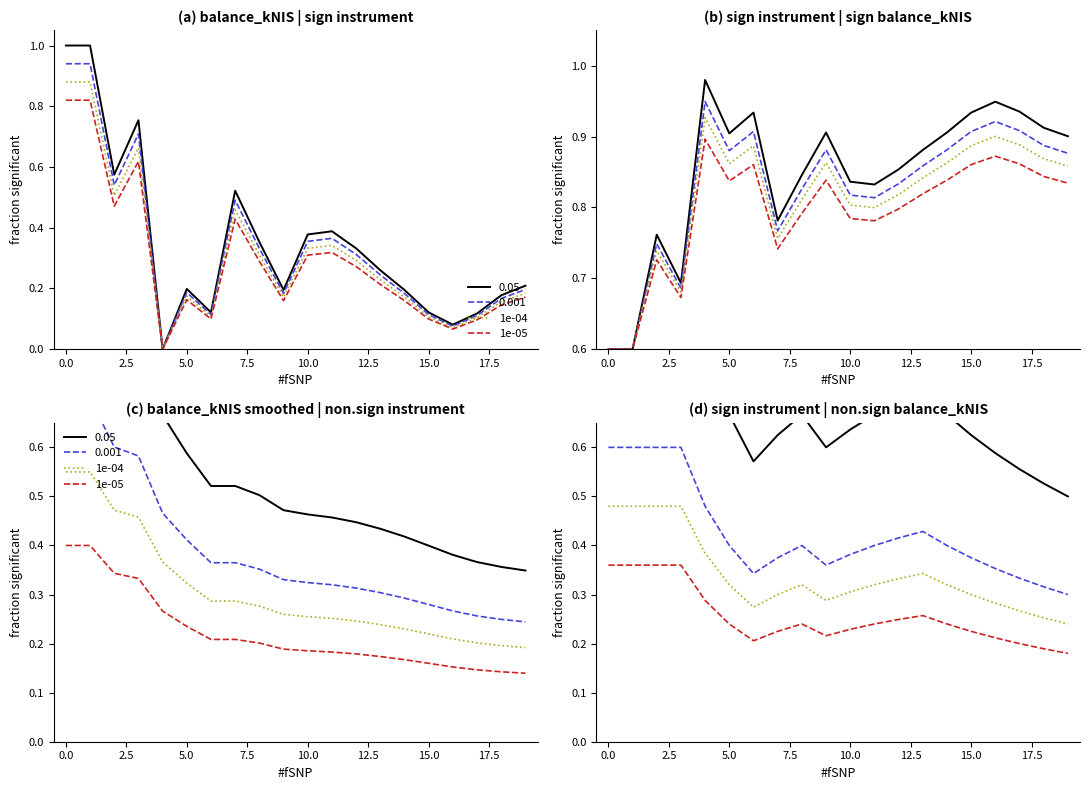

True or false: 1e-05 and 1e-04 intersect in this chart.

False